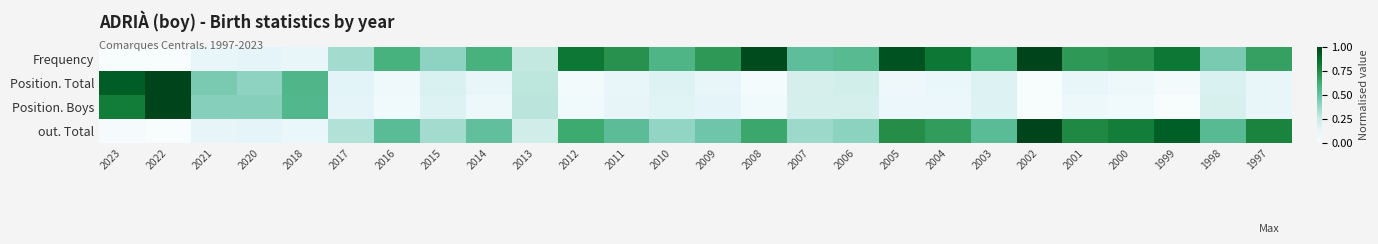

Reading right to left, list all the values displayed in this chart.

Frequency: 1997=0.7	1998=0.5	1999=0.8	2000=0.7	2001=0.7	2002=1.0	2003=0.6	2004=0.8	2005=0.9	2006=0.6	2007=0.5	2008=1.0	2009=0.7	2010=0.6	2011=0.7	2012=0.8	2013=0.3	2014=0.6	2015=0.4	2016=0.6	2017=0.3	2018=0.1	2020=0.1	2021=0.1	2022=0.0	2023=0.0
Position. Total: 1997=0.1	1998=0.2	1999=0.0	2000=0.1	2001=0.1	2002=0.0	2003=0.2	2004=0.1	2005=0.1	2006=0.2	2007=0.2	2008=0.0	2009=0.1	2010=0.2	2011=0.1	2012=0.0	2013=0.3	2014=0.1	2015=0.2	2016=0.1	2017=0.1	2018=0.6	2020=0.4	2021=0.5	2022=1.0	2023=0.9
Position. Boys: 1997=0.1	1998=0.2	1999=0.0	2000=0.0	2001=0.1	2002=0.0	2003=0.2	2004=0.1	2005=0.1	2006=0.2	2007=0.2	2008=0.0	2009=0.1	2010=0.1	2011=0.1	2012=0.0	2013=0.3	2014=0.1	2015=0.2	2016=0.0	2017=0.1	2018=0.6	2020=0.4	2021=0.4	2022=1.0	2023=0.8
out. Total: 1997=0.8	1998=0.5	1999=0.9	2000=0.8	2001=0.8	2002=1.0	2003=0.5	2004=0.7	2005=0.7	2006=0.4	2007=0.4	2008=0.6	2009=0.5	2010=0.4	2011=0.5	2012=0.6	2013=0.2	2014=0.5	2015=0.4	2016=0.5	2017=0.3	2018=0.1	2020=0.1	2021=0.1	2022=0.0	2023=0.0